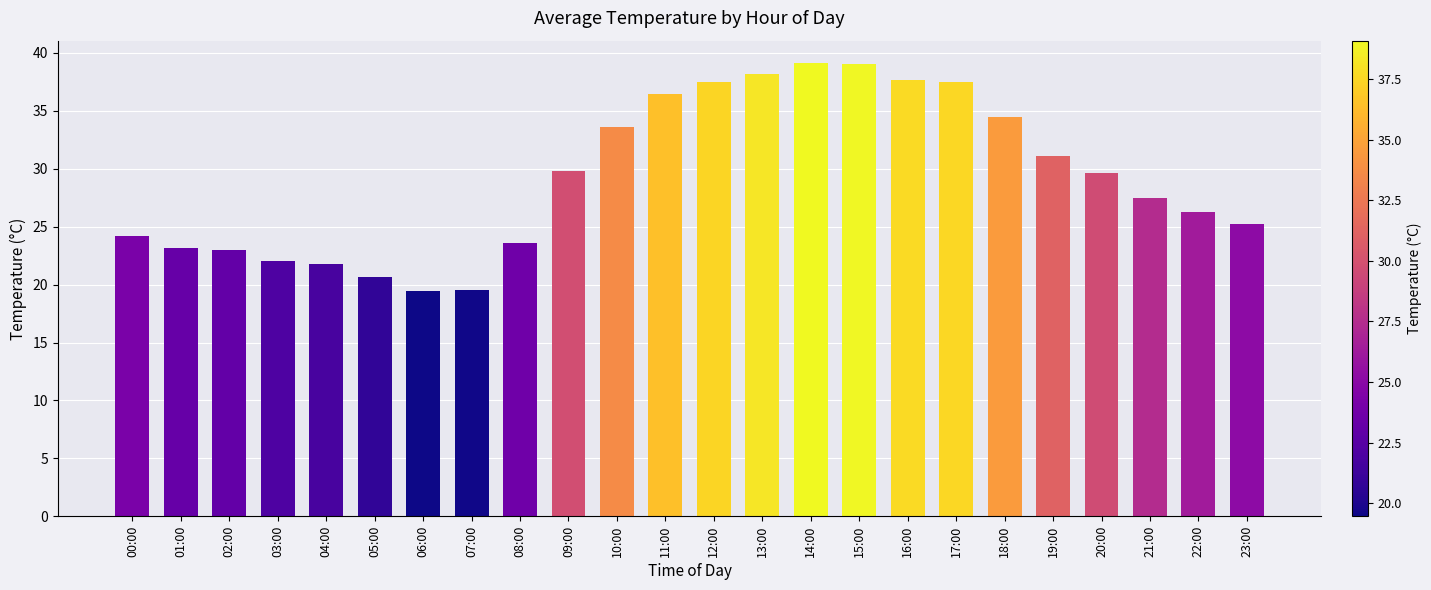

What is the sum of all values?

700.5